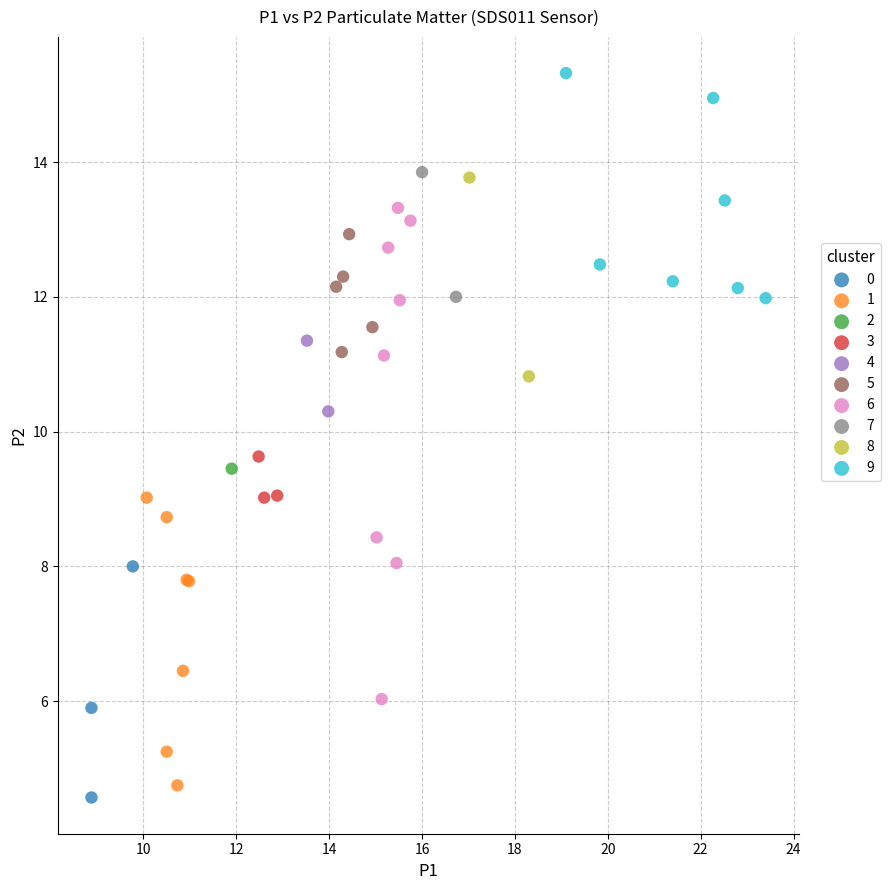

What are all the series names shown in the legend?

0, 1, 2, 3, 4, 5, 6, 7, 8, 9